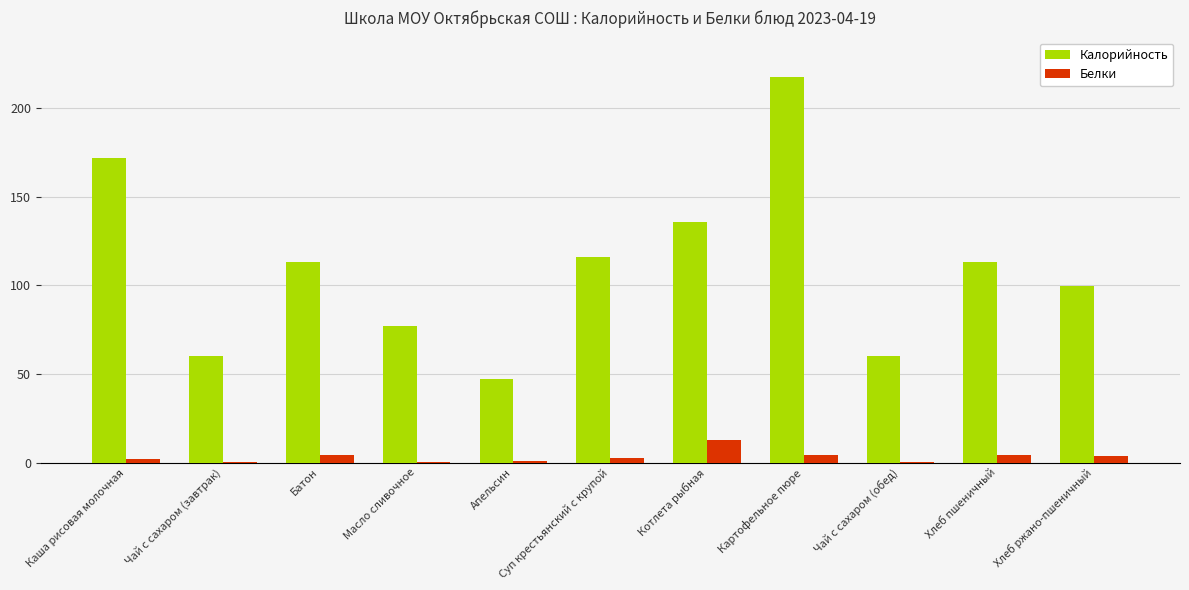

Which series changed the most between Котлета рыбная and Хлеб ржано-пшеничный?

Калорийность